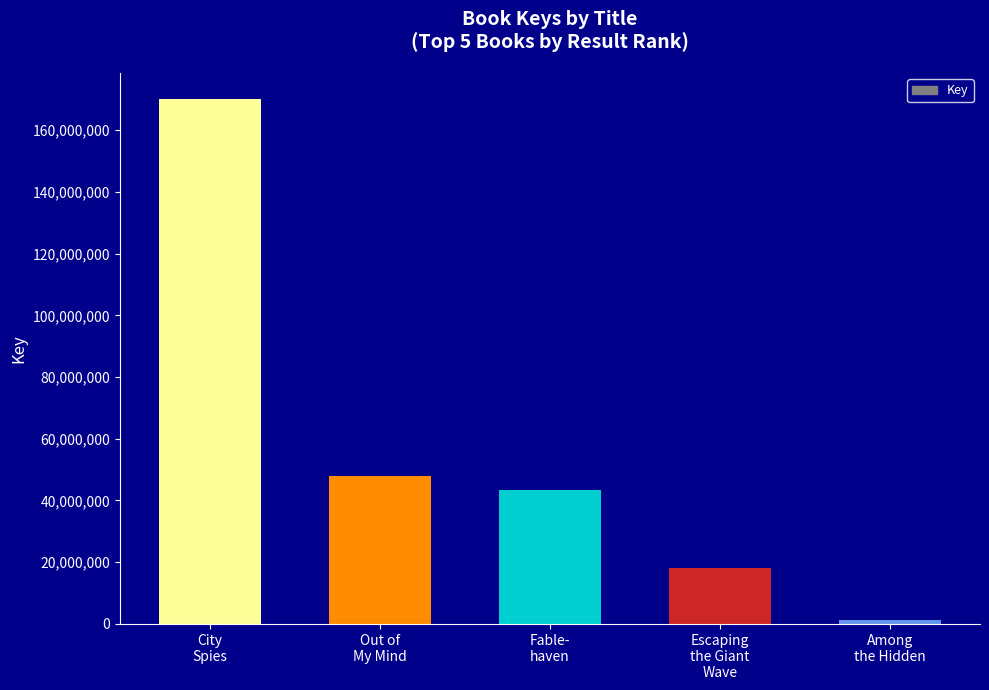

Approximately how many times larger is the value at Escaping
the Giant
Wave compared to Out of
My Mind?

0.4